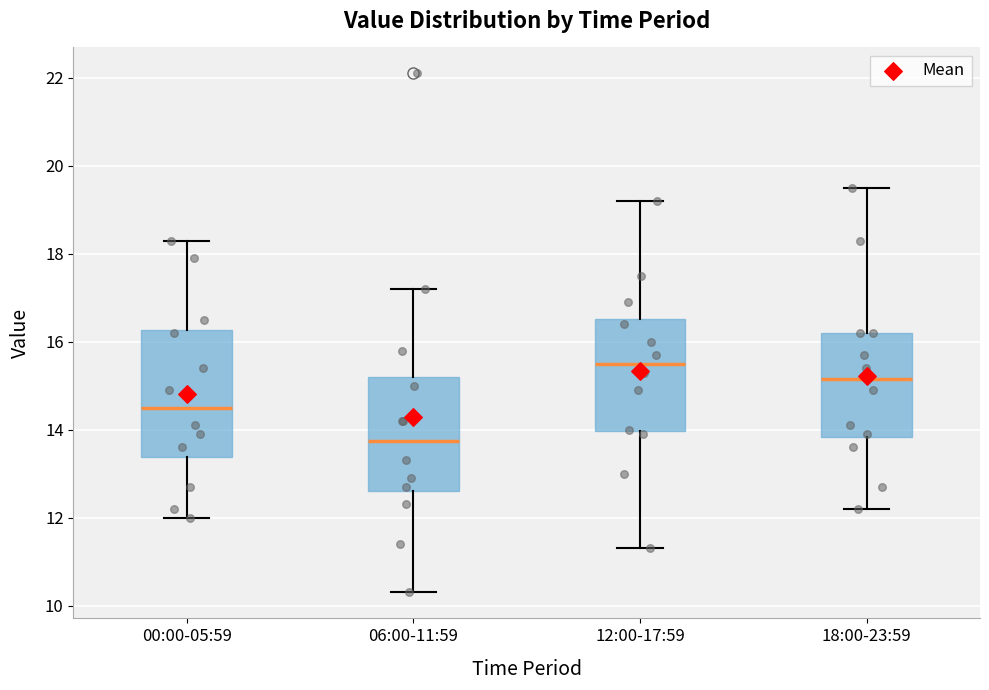

Where does the lower whisker of the box for 00:00-05:59 end on the y-axis? The values are not printed on the chart, so give them approximately, as read against the axis.

12.0